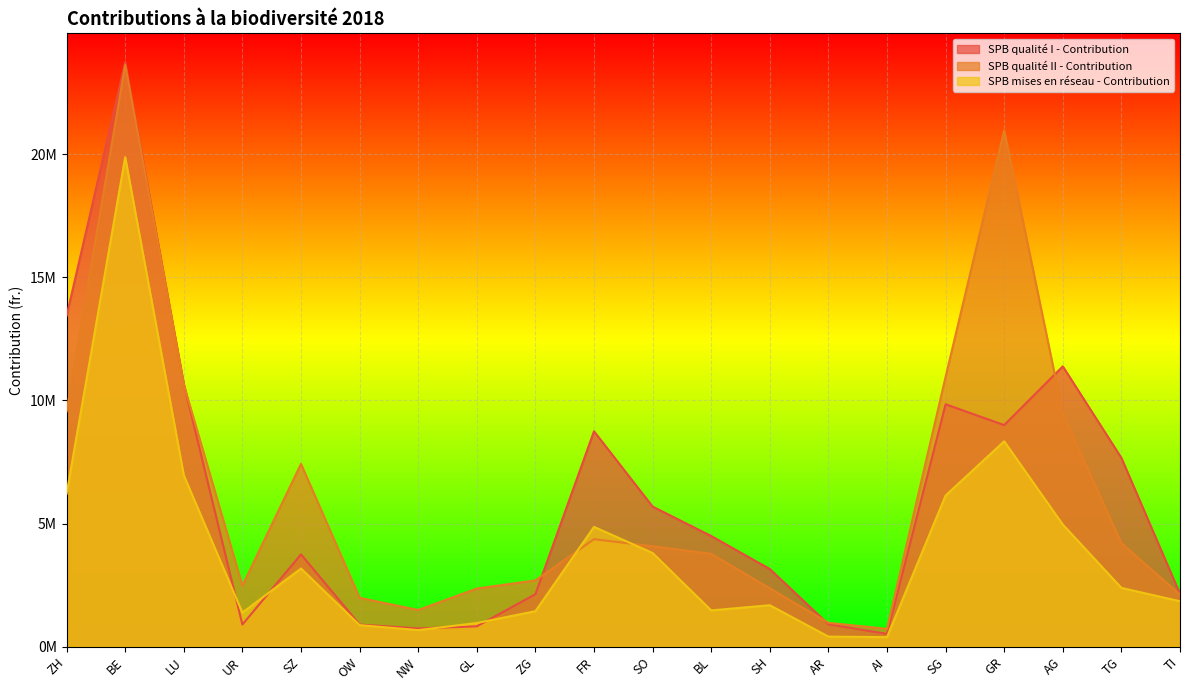

Which series has the largest total across all categories?

SPB qualité II - Contribution